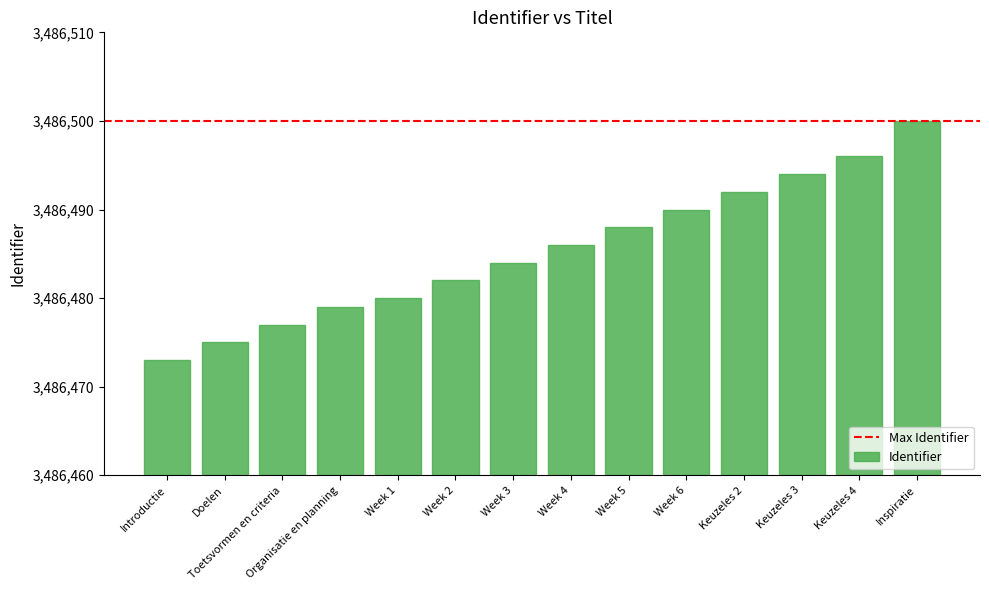

What is the label of the 1st bar from the left?

Introductie